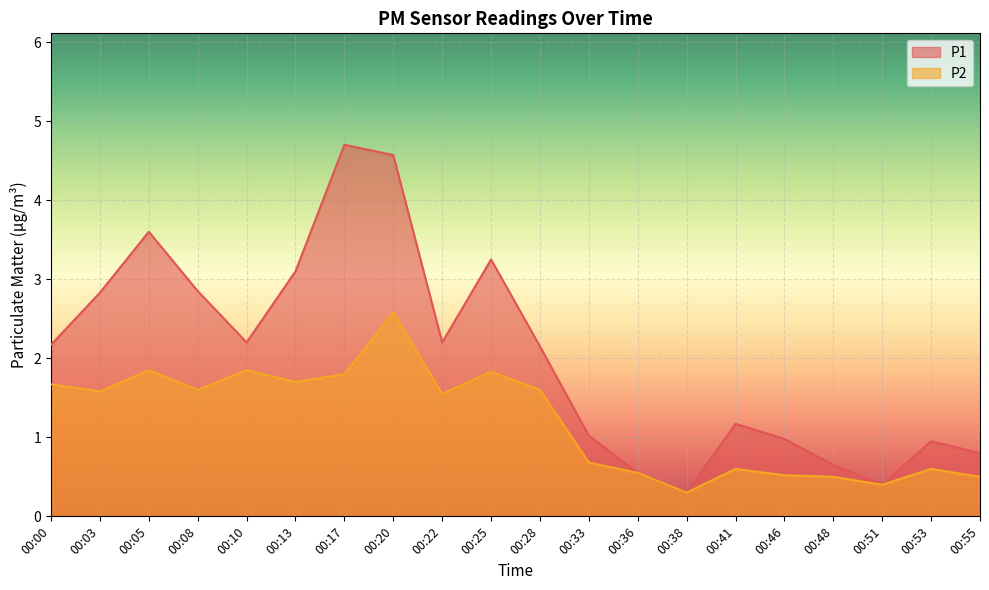

How many values in the P1 series exceed 2?

11